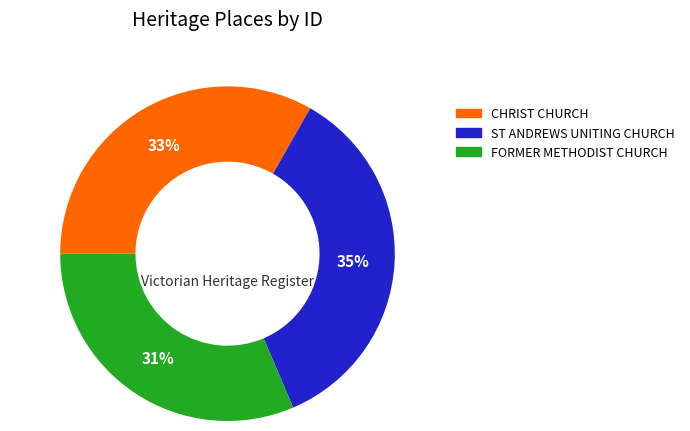

Combined, do CHRIST CHURCH and FORMER METHODIST CHURCH account for over 50%?

Yes